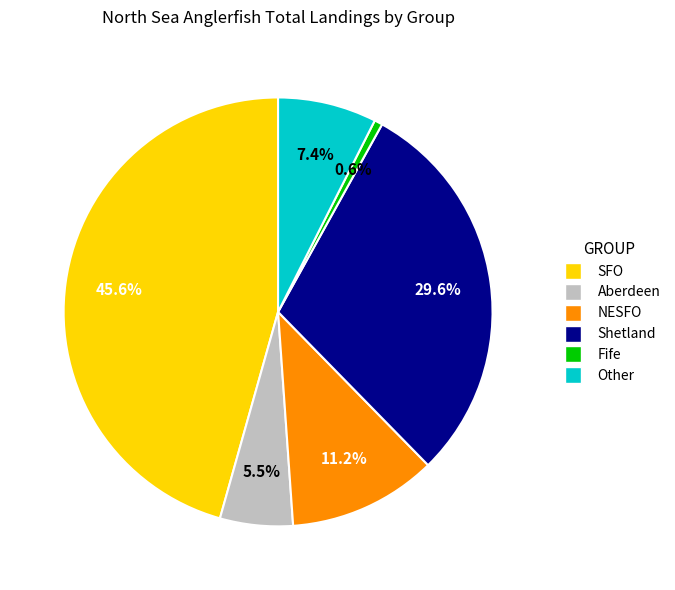

Count the number of slices in the pie.

6